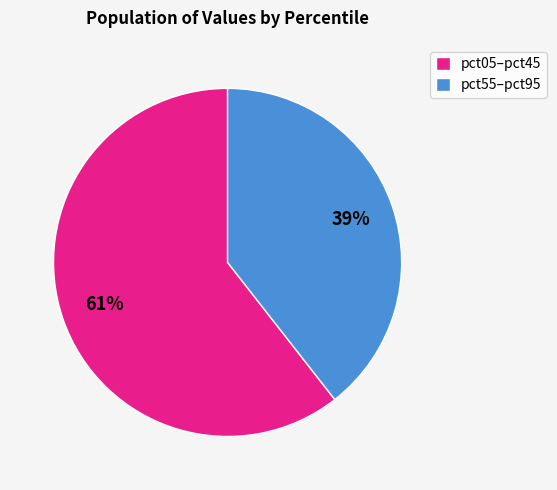

Is there any slice that represents more than half of the pie?

Yes